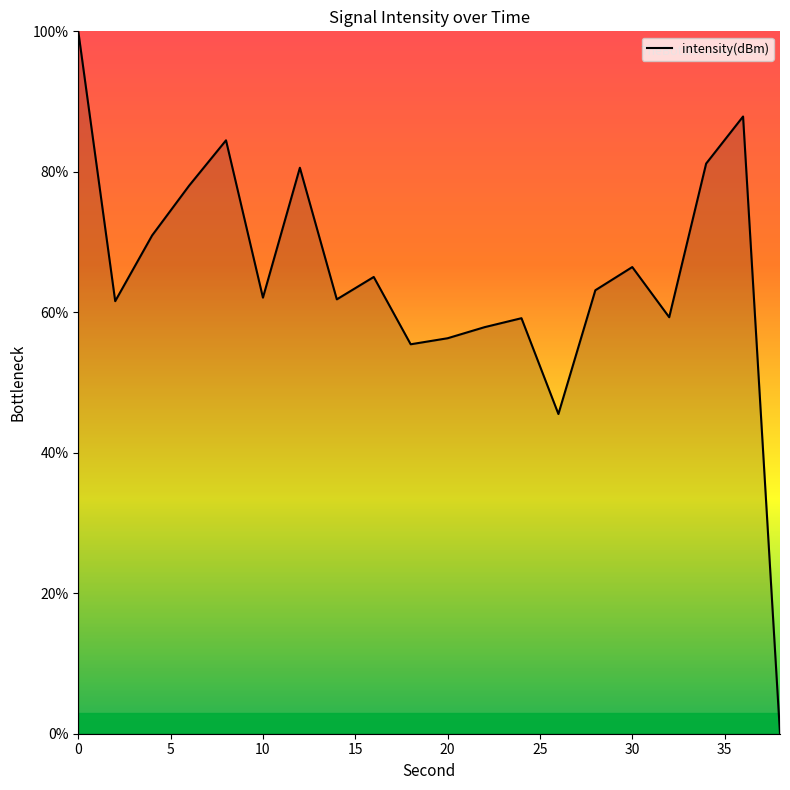

What is the difference between the maximum and minimum values?

100.0